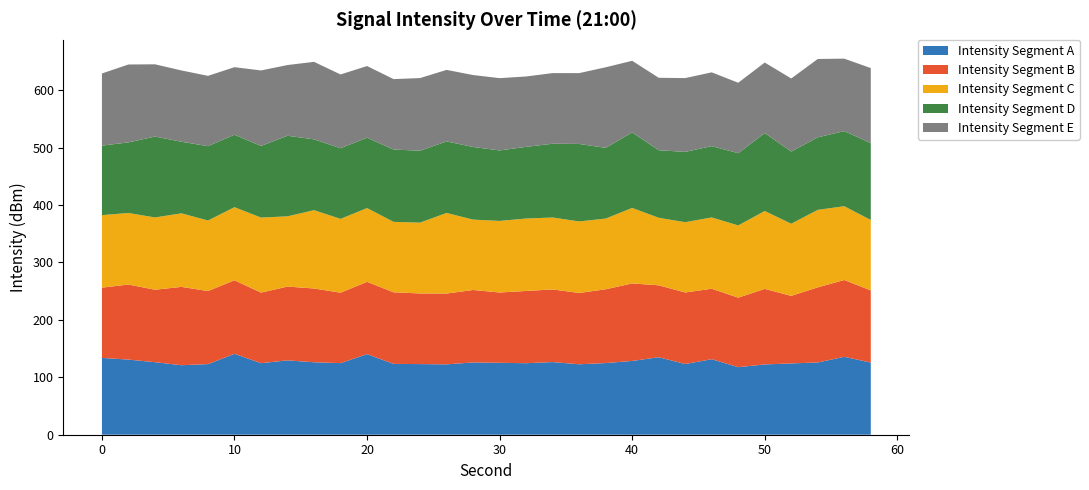

What is the minimum value for Intensity Segment A?

117.6